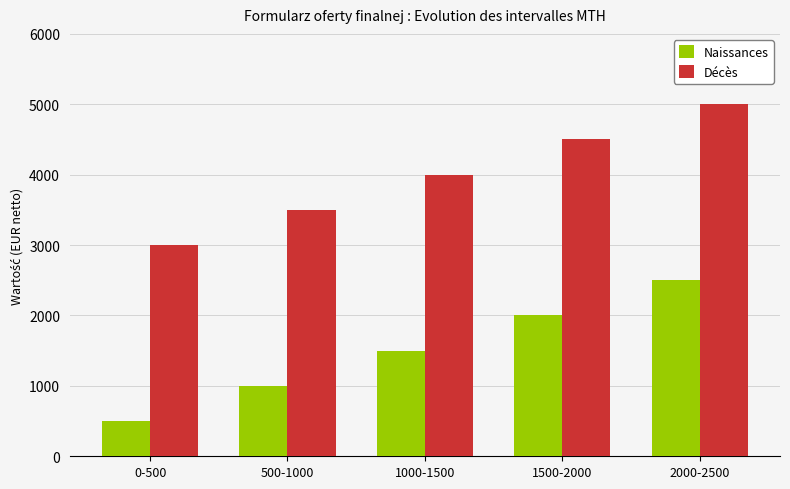

The Décès series shows 7886 at 1500-2000. True or false?

False